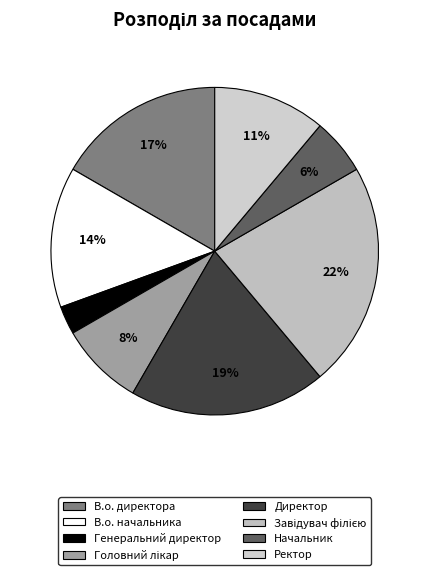

How many slices are in this pie chart?

8